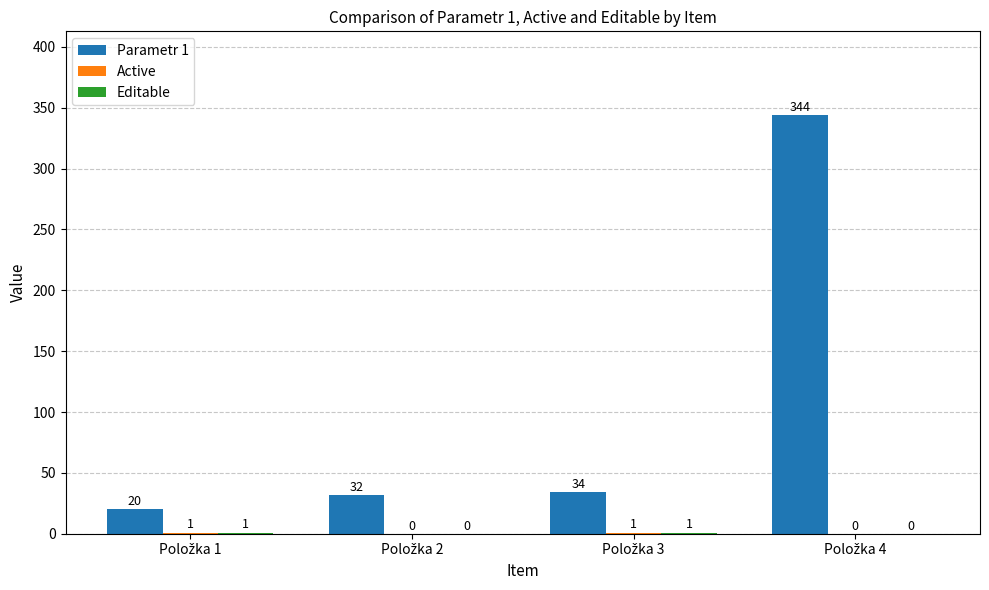

Which series has the widest spread of values?

Parametr 1